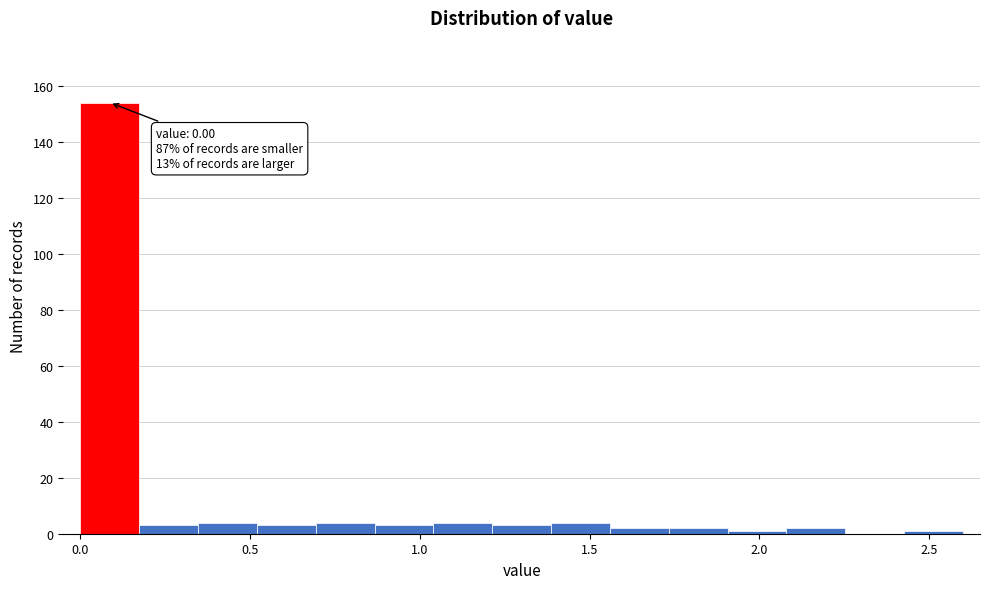

Read against the x-axis, roughly where is the centre of the tallest bar?

0.10